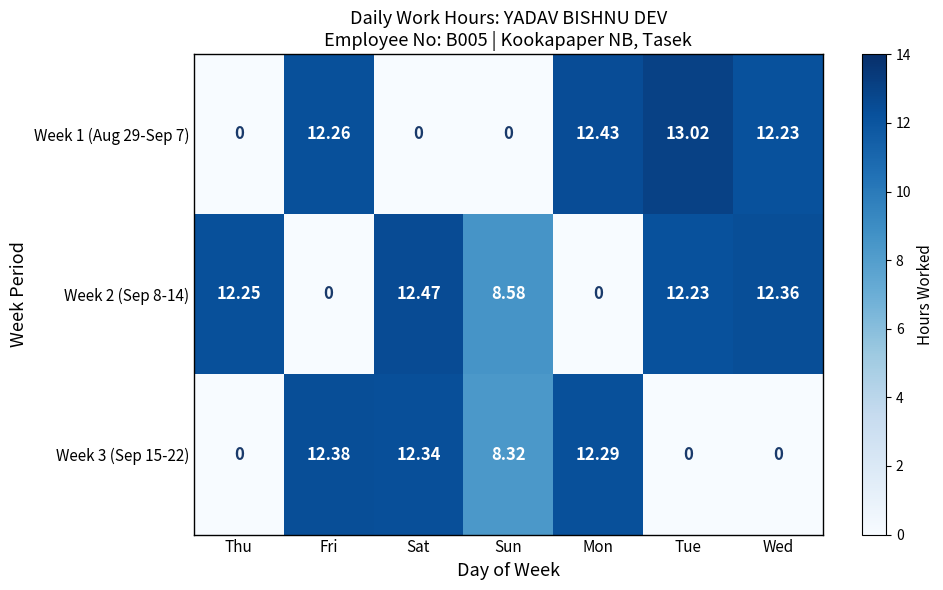

Rank the series at Sun from highest to lowest value.

Week 2 (Sep 8-14), Week 3 (Sep 15-22), Week 1 (Aug 29-Sep 7)